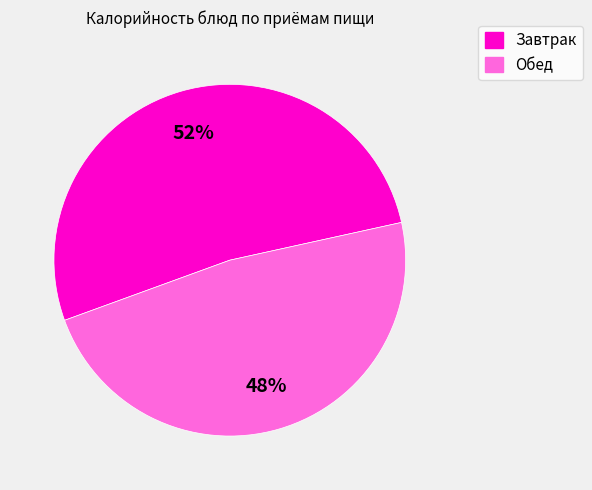

Is there a majority slice in this chart?

Yes